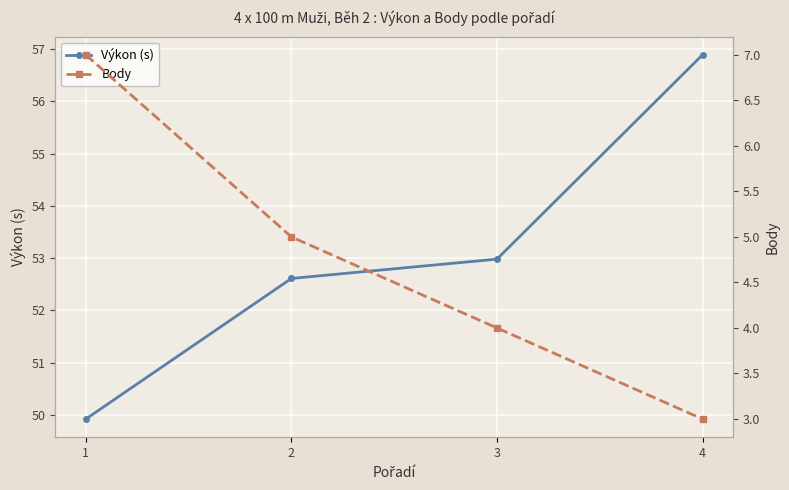

At which label does Výkon (s) reach its peak?

4